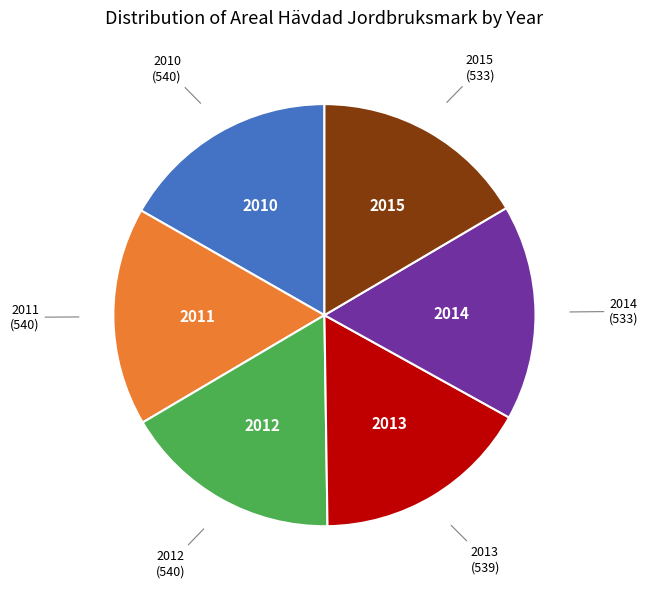

How many slices are in this pie chart?

6